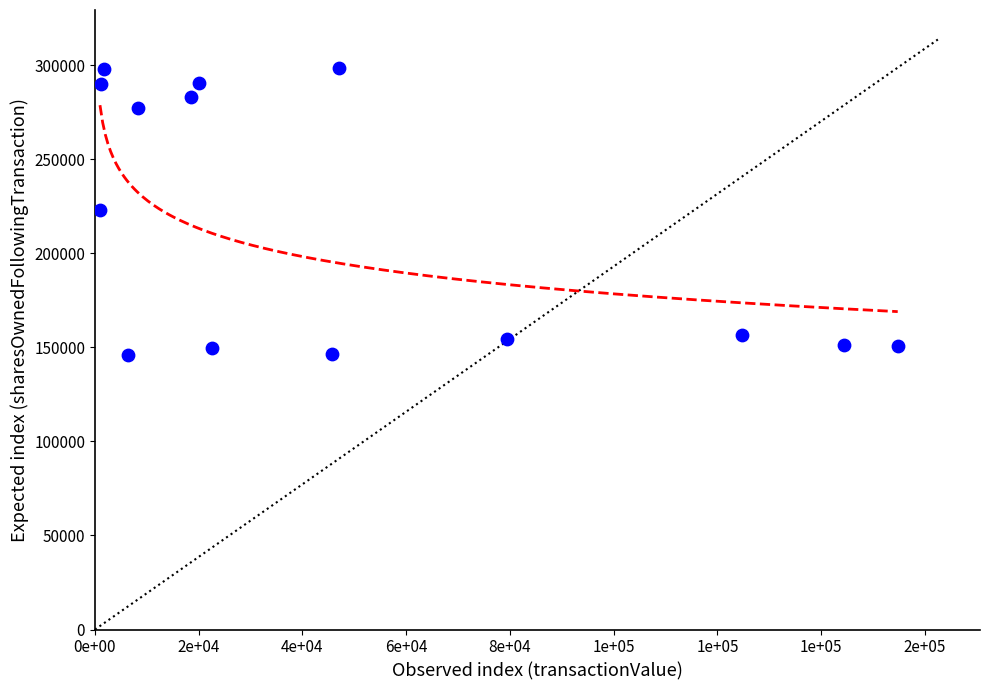

What is the range of X values (max minus min)?

153781